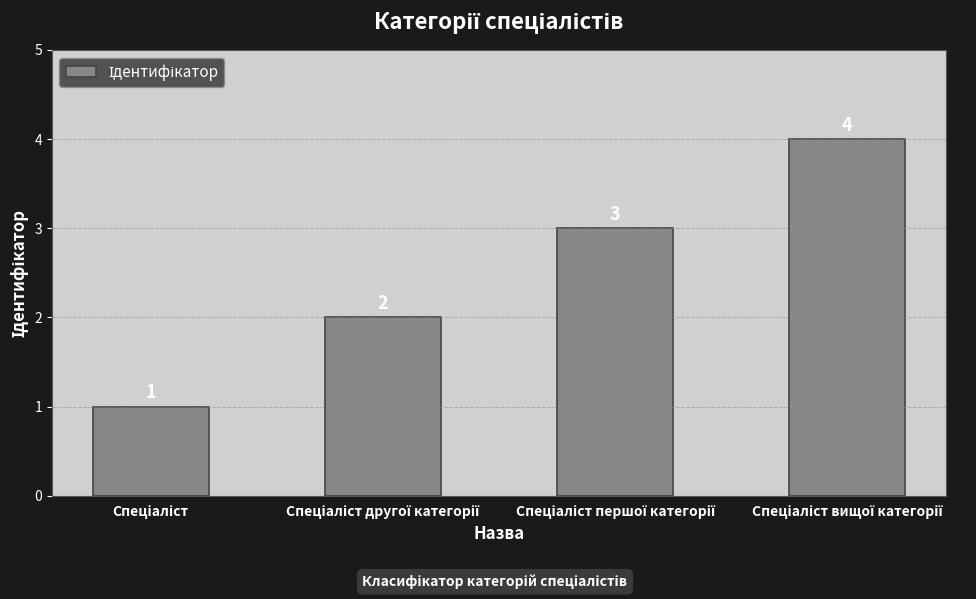

What is the value of the 4th bar from the left?

4